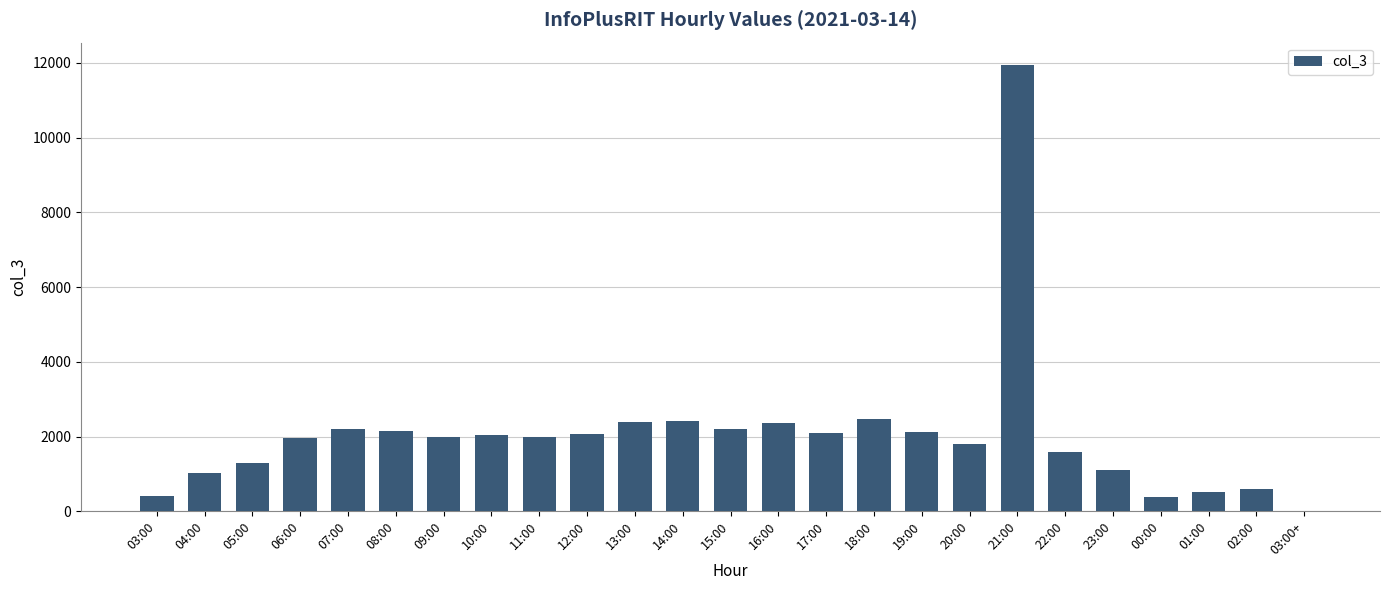

Is it true that the value at 19:00 is 2115?

True